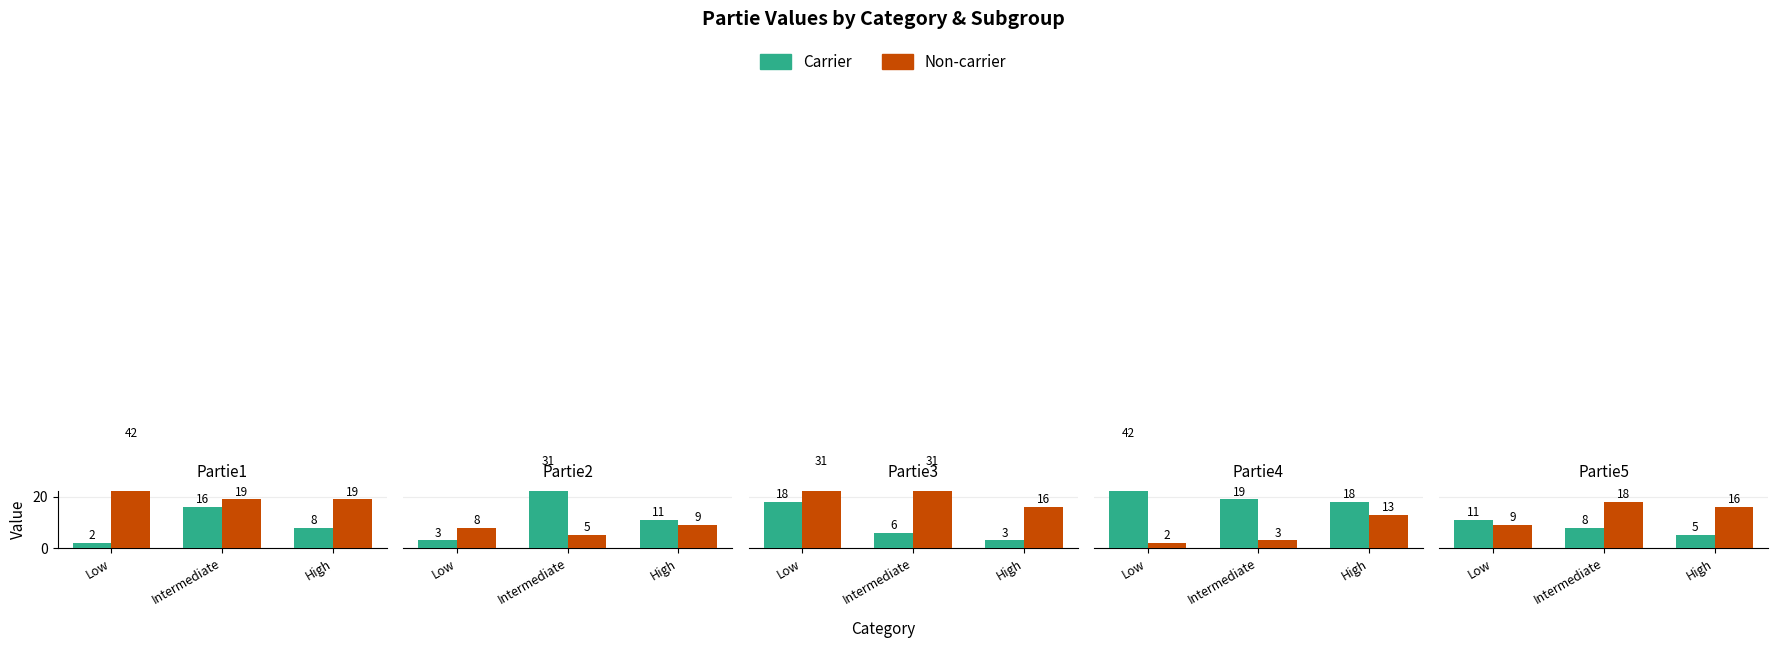

What position from the left is High?

3